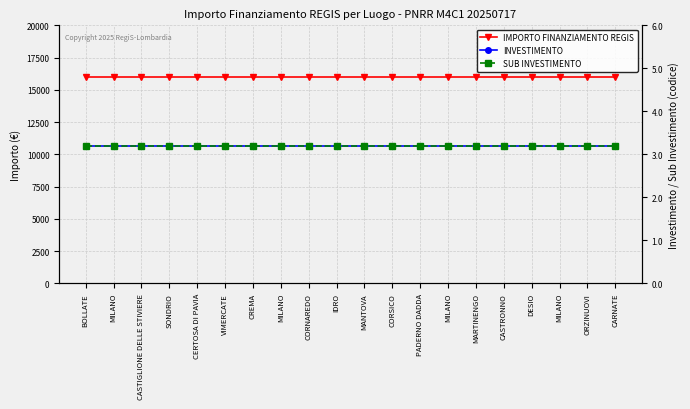

Read the INVESTIMENTO value at CASTIGLIONE DELLE STIVIERE.

3.2